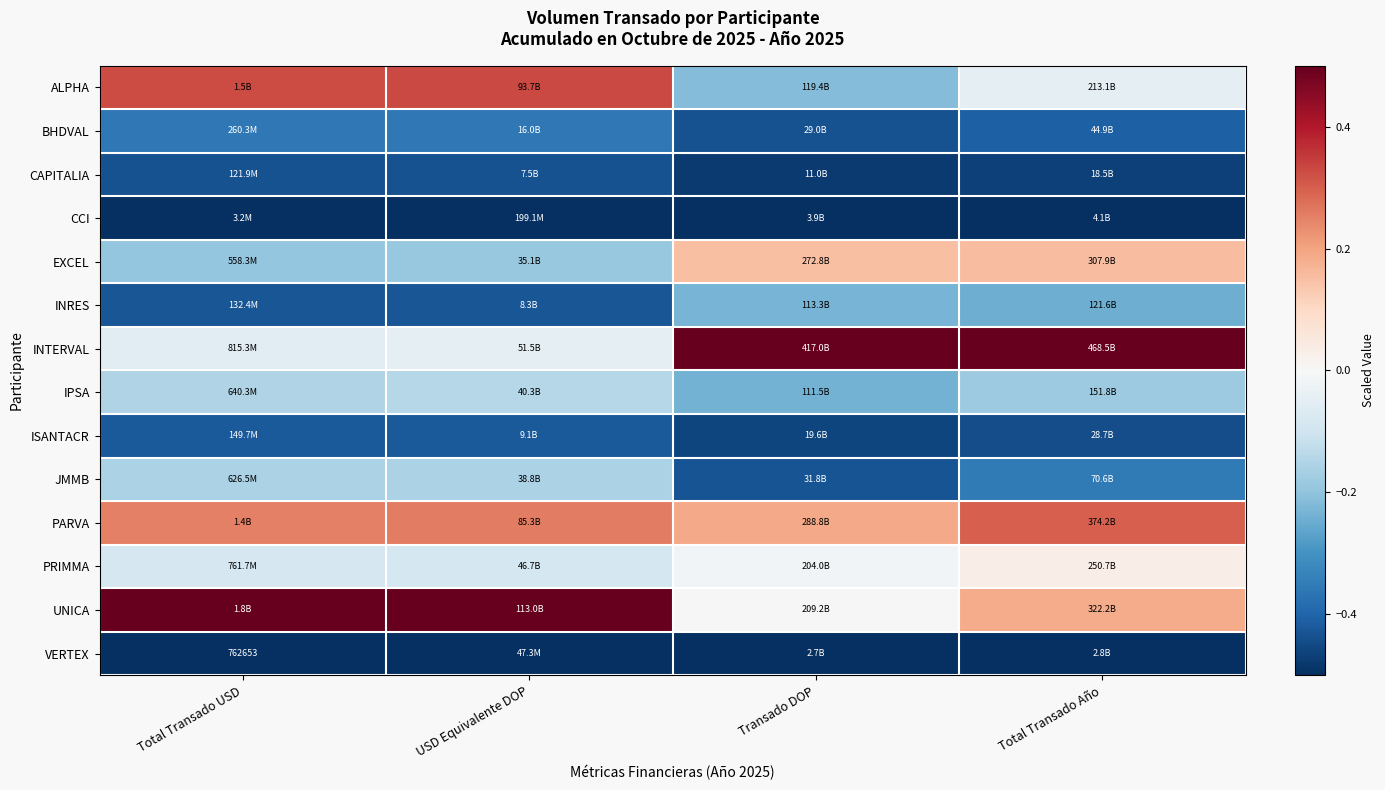

What is the maximum value for CAPITALIA?

-0.4